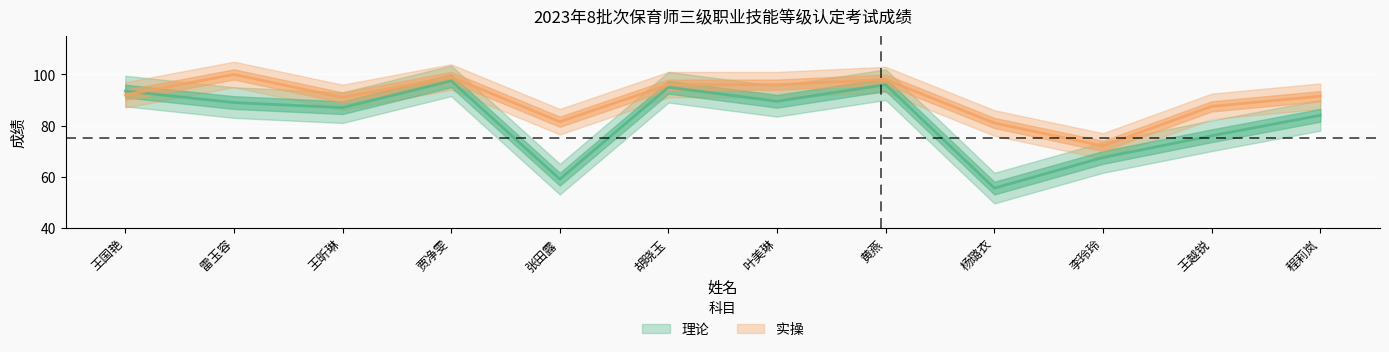

What is the sum of all 实操 values?

1085.5